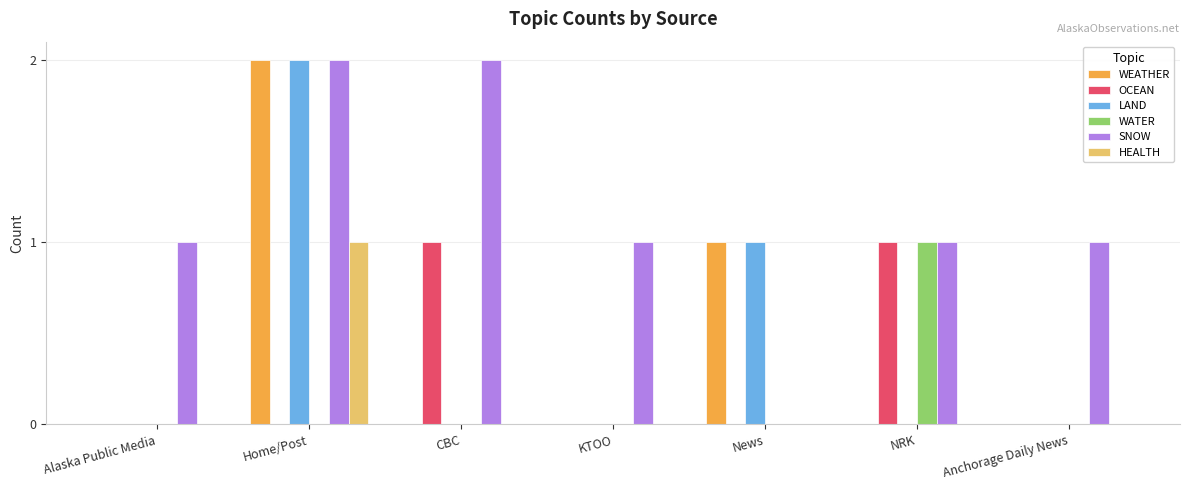

What are all the series names shown in the legend?

WEATHER, OCEAN, LAND, WATER, SNOW, HEALTH